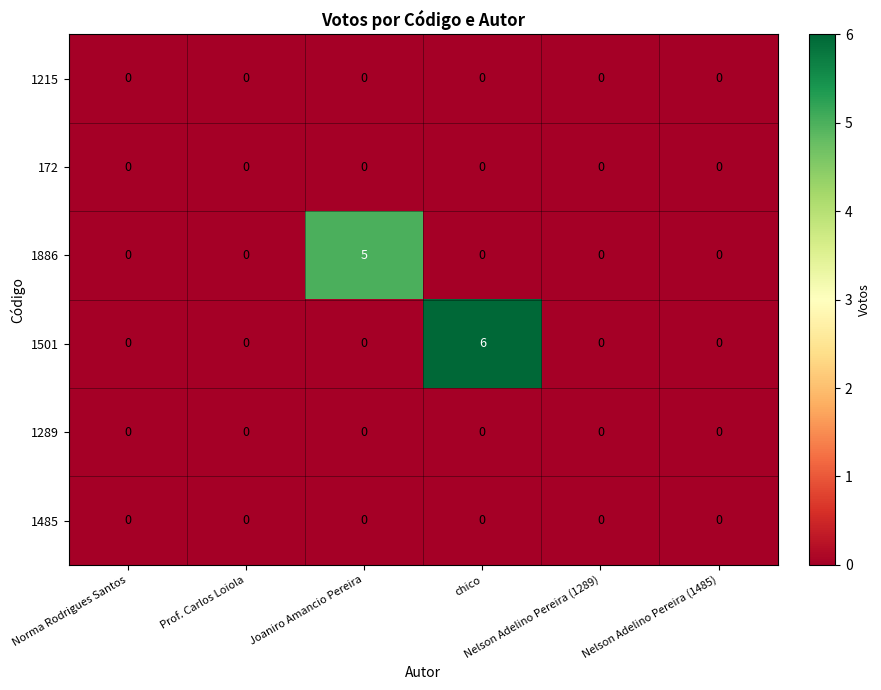

What is the greatest value displayed?

6